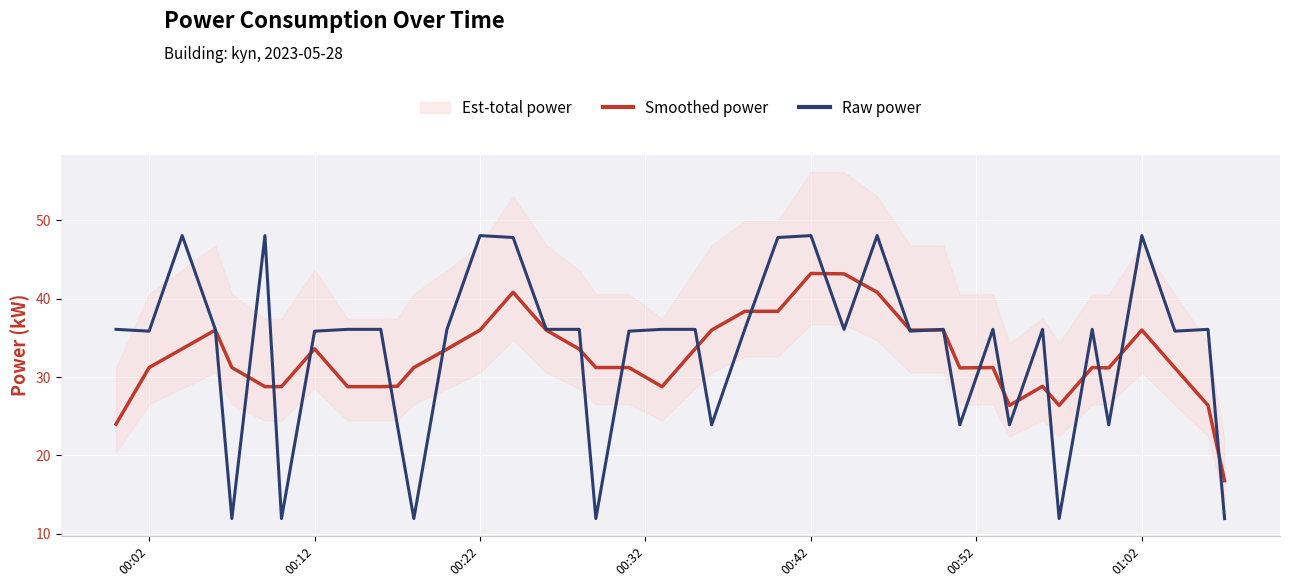

The Smoothed power series shows 15.6 at 00:12. True or false?

False